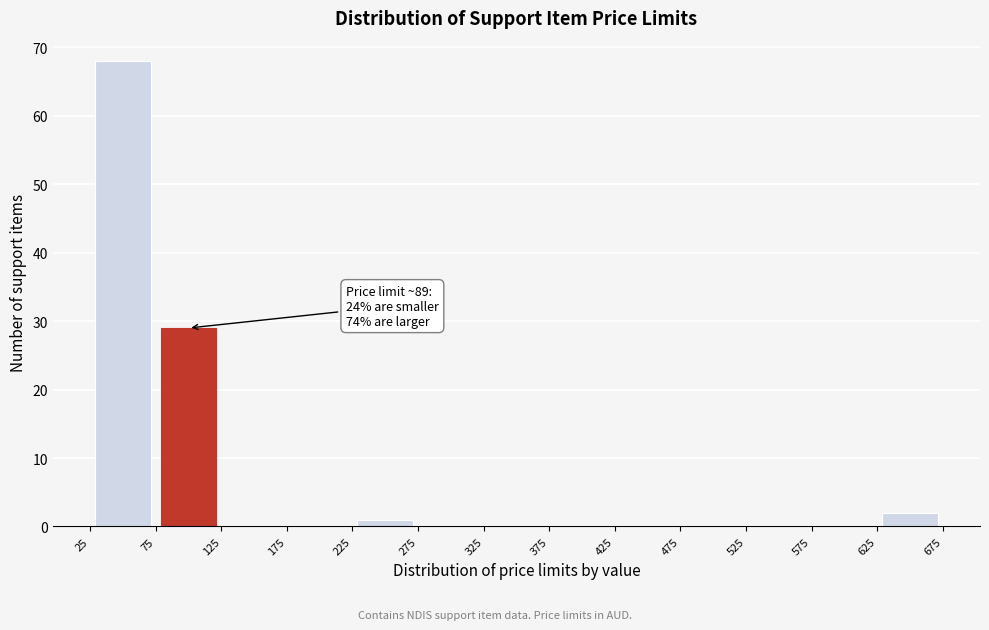

Over which range of the x-axis is the bar tallest?

25 to 75